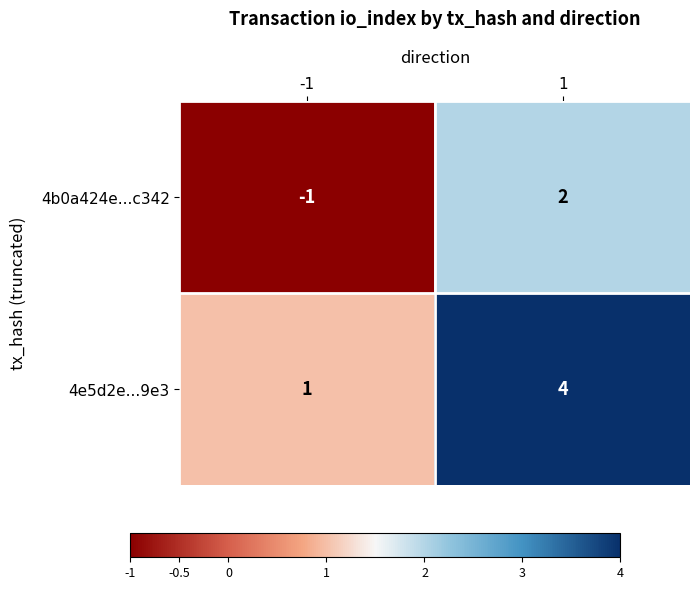

List the labels in order of 4e5d2e...9e3 value, smallest first.

-1, 1